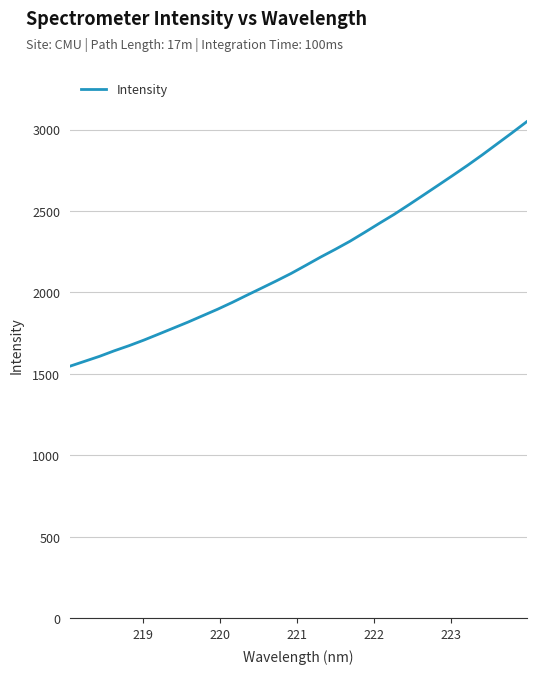

What is the maximum value shown in the chart?

3047.9